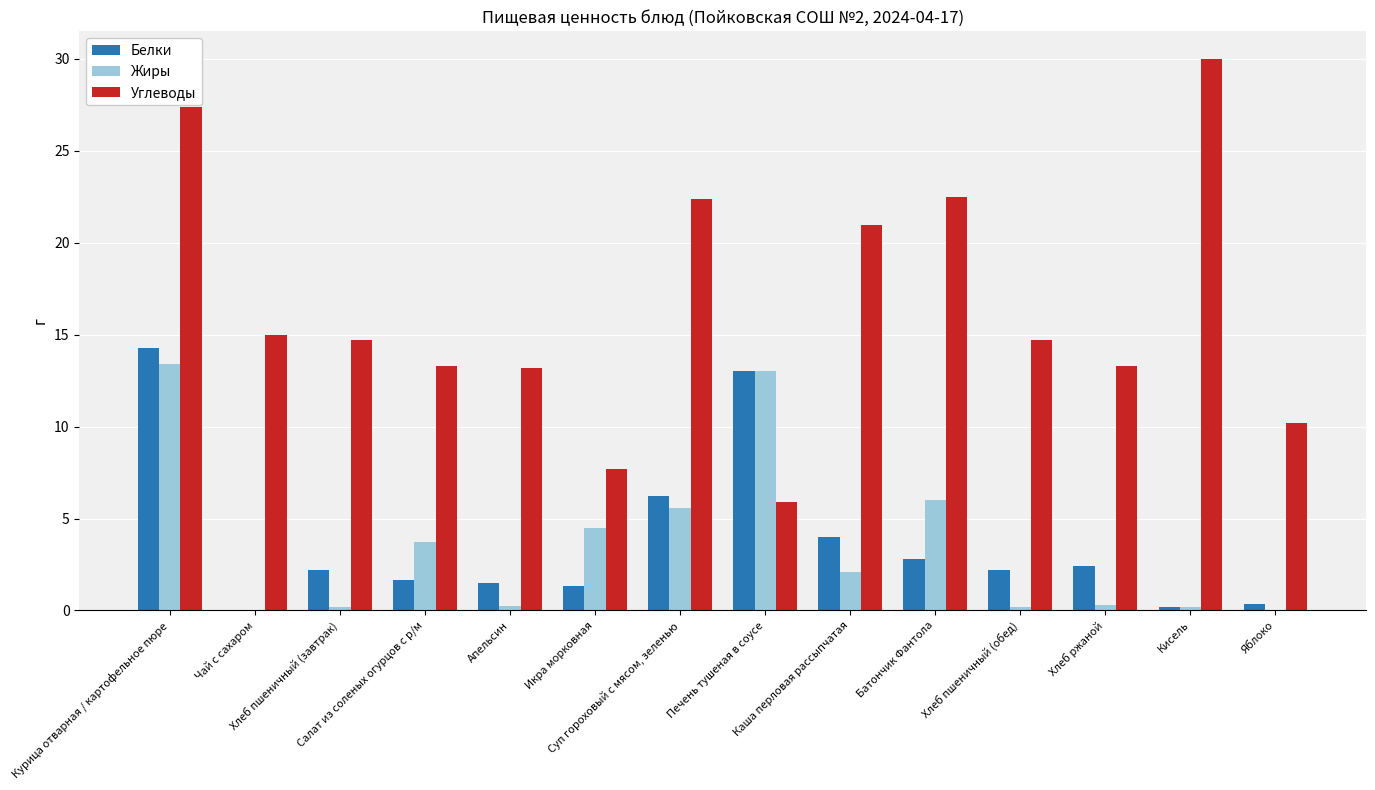

Which series has the largest total across all categories?

Углеводы